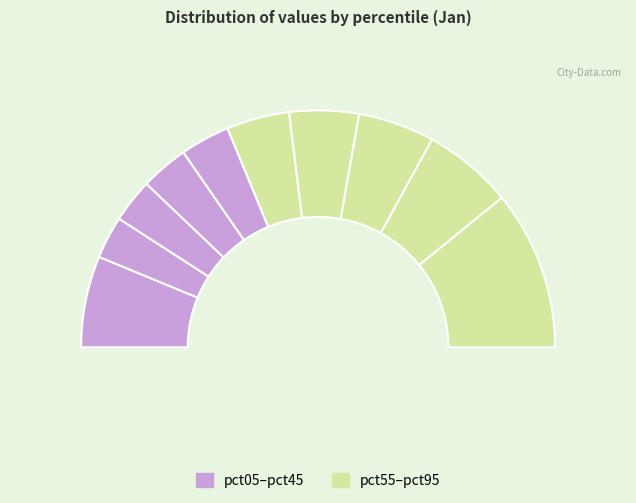

How many slices are in this pie chart?

10